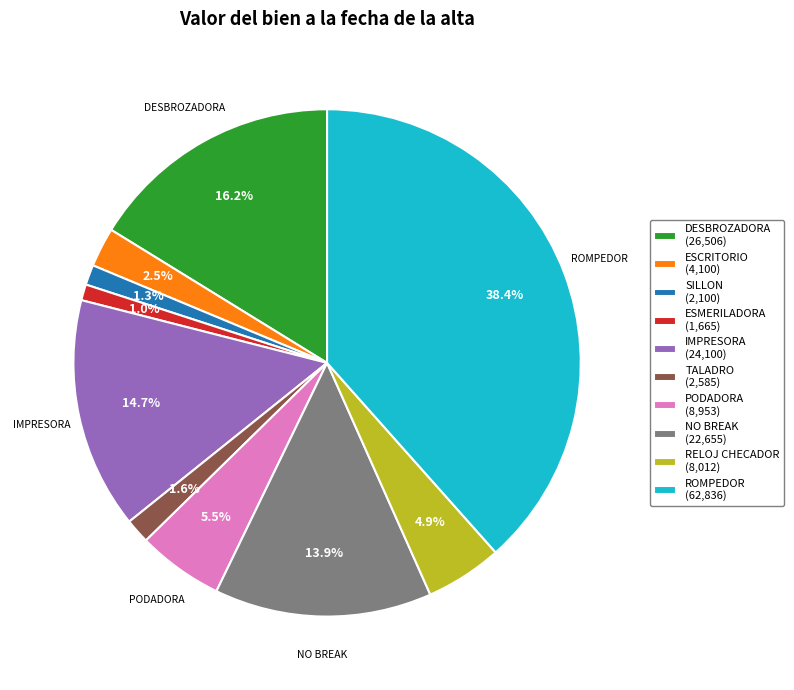

Combined, what portion of the pie is ESCRITORIO (4,100) and RELOJ CHECADOR (8,012)?

7.4%